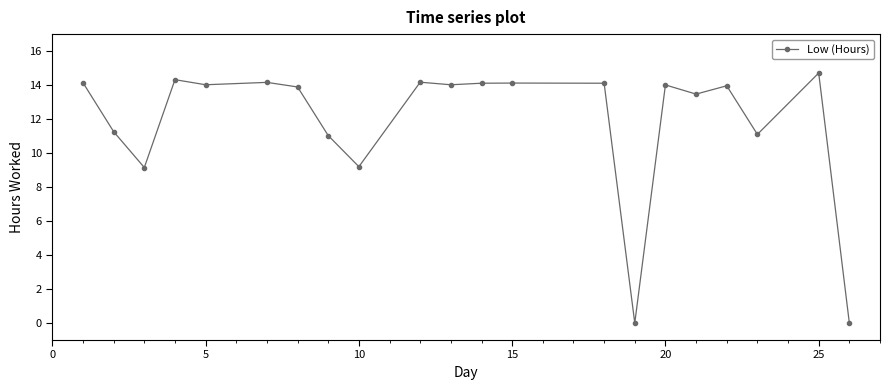

True or false: there are more than 0 points higher than both neighbors.

True